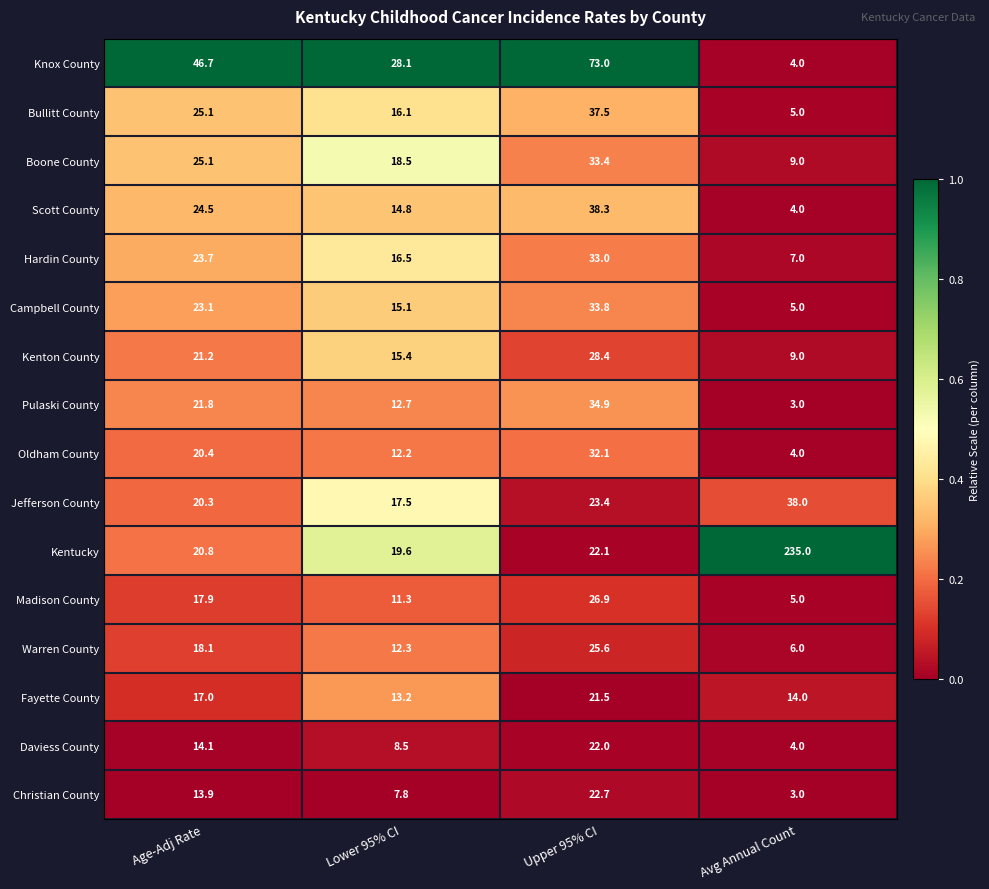

The value of Bullitt County at Age-Adj Rate is 39.8. True or false?

False